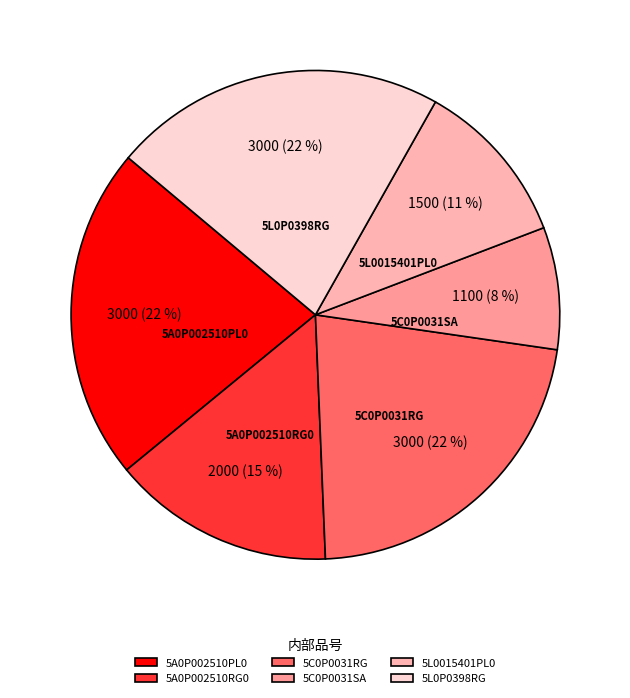

Which has a higher value, 5C0P0031RG or 5C0P0031SA?

5C0P0031RG